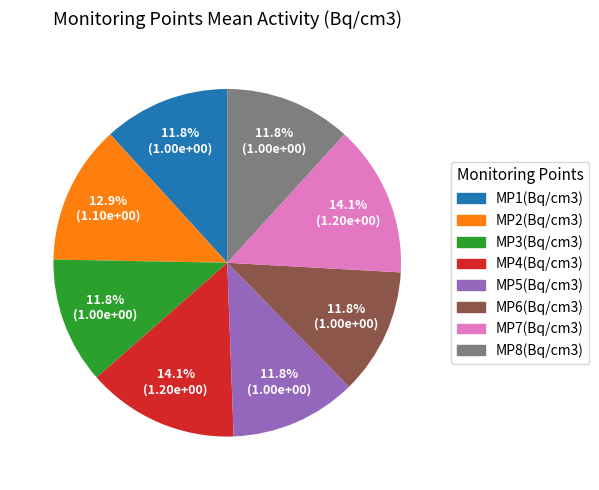

Between MP6(Bq/cm3) and MP2(Bq/cm3), which is larger?

MP2(Bq/cm3)